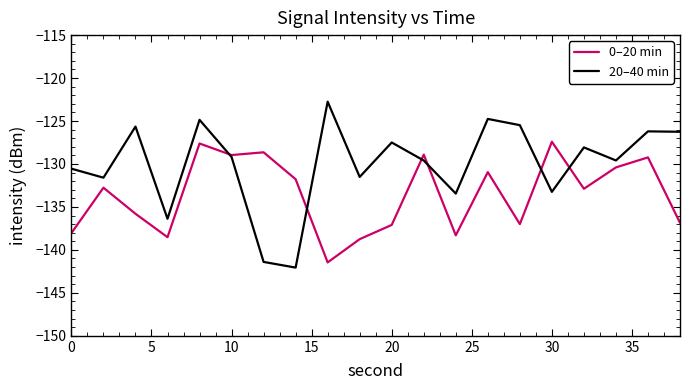

What is the difference between the second highest and second lowest values in the 20–40 min series?

16.6